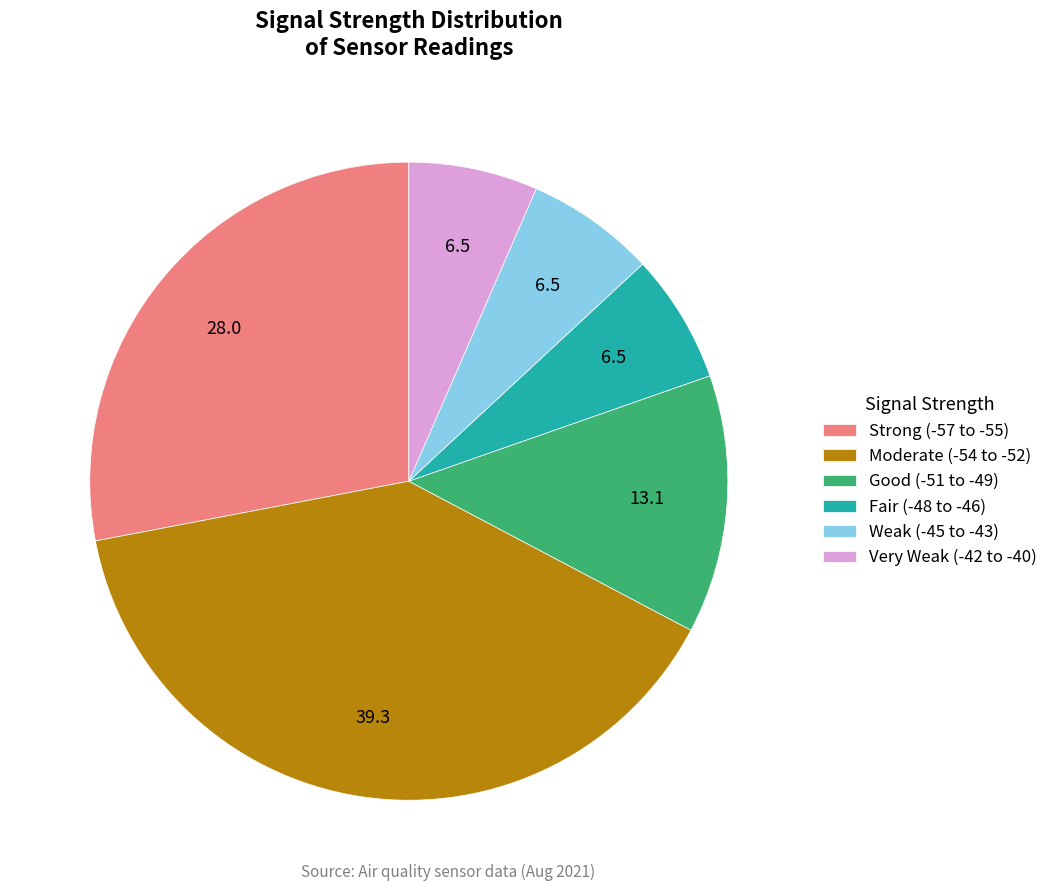

Combined, do Good (-51 to -49) and Fair (-48 to -46) account for over 50%?

No